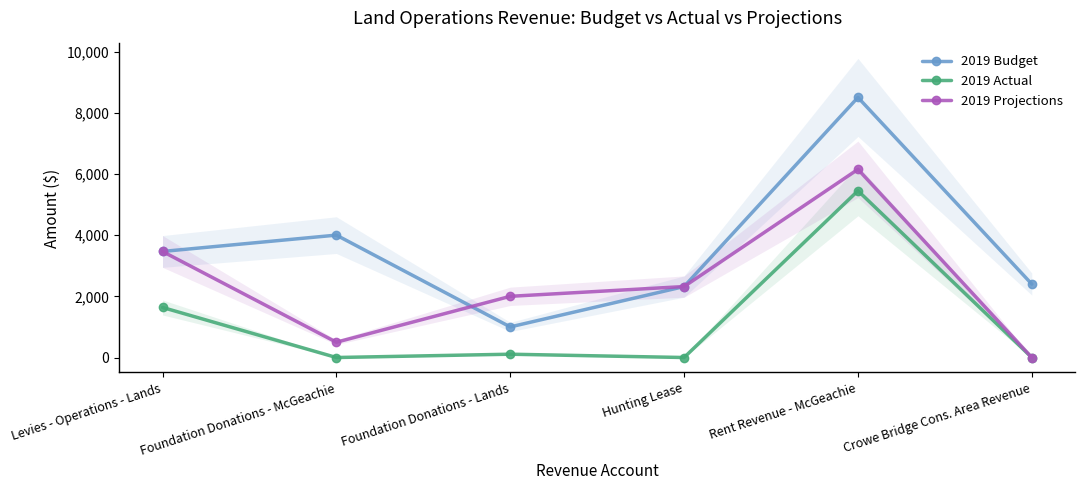

What is the total value across all series at Foundation Donations - Lands?

3108.2